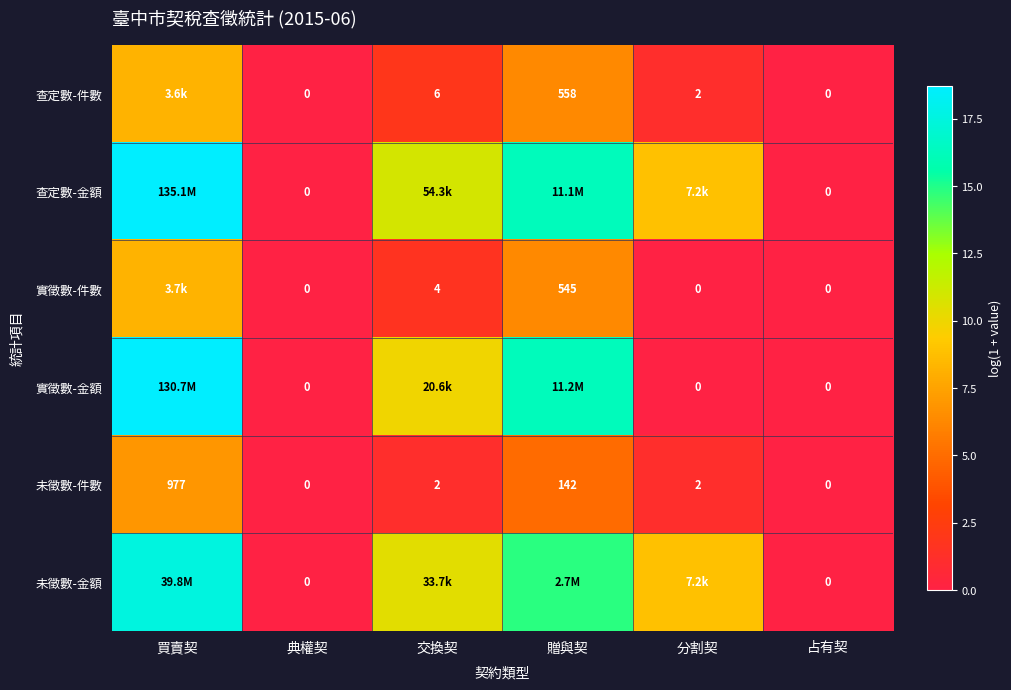

Is the value of 未徵數-件數 at 贈與契 greater than the value of 實徵數-金額 at 占有契?

Yes